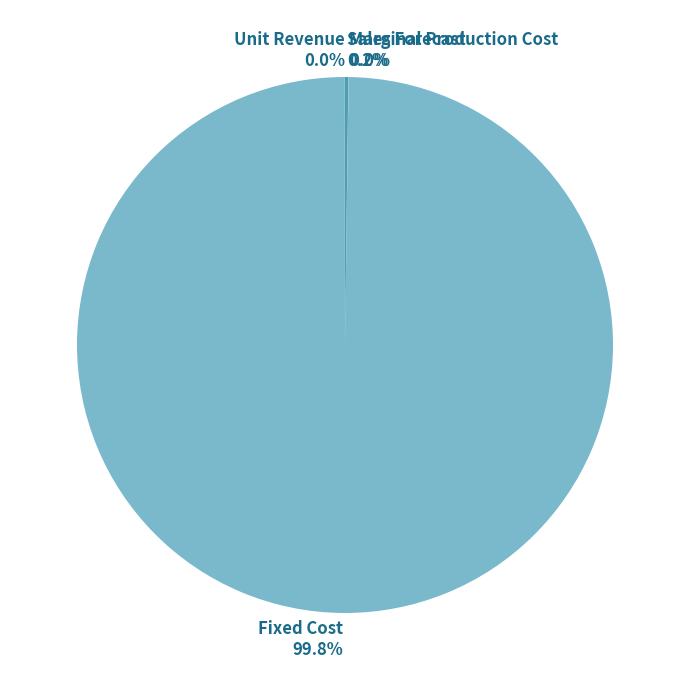

True or false: Fixed Cost accounts for 100% of the total.

True